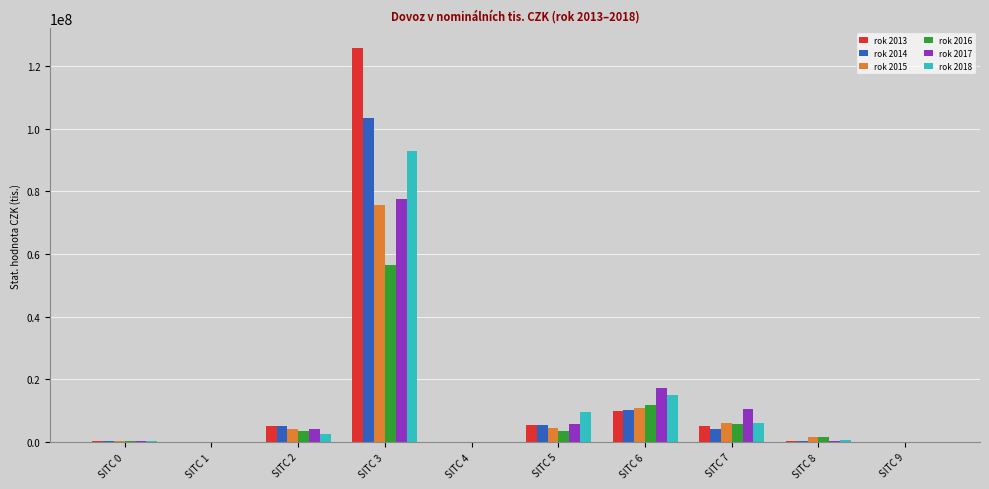

The rok 2015 series shows 17728138 at SITC 6. True or false?

False